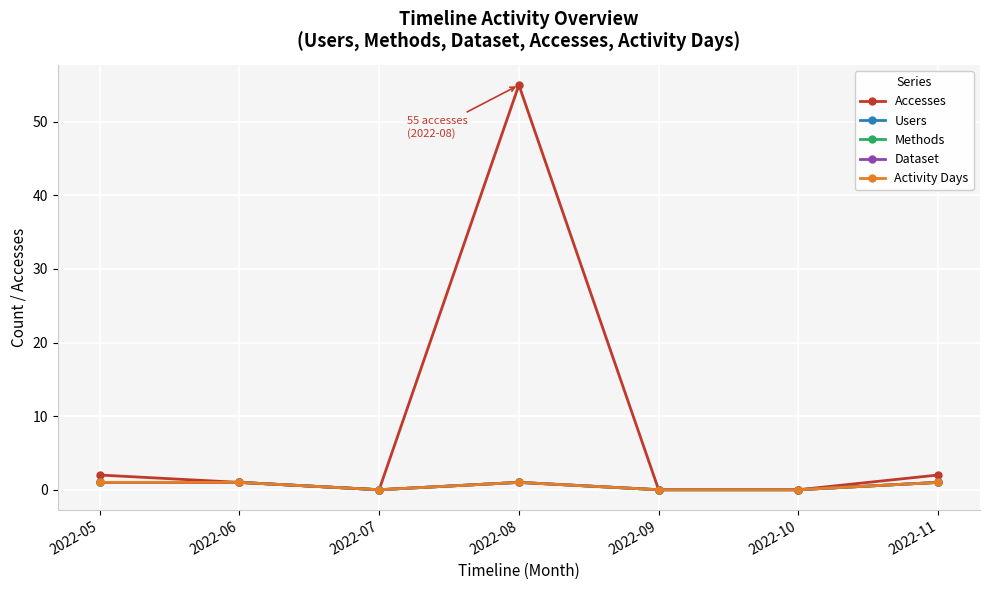

Is this an area chart (filled region under the line)?

No